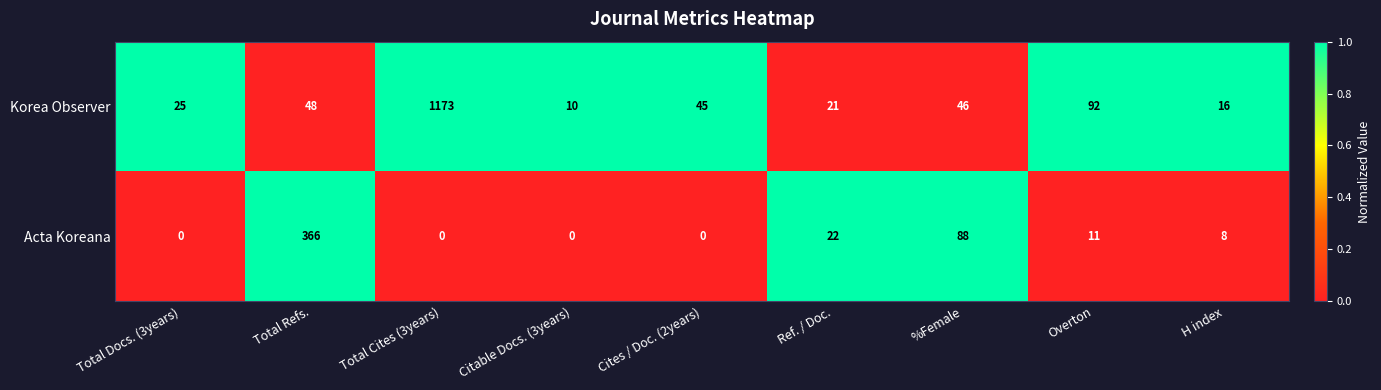

What is the greatest value displayed?

1173